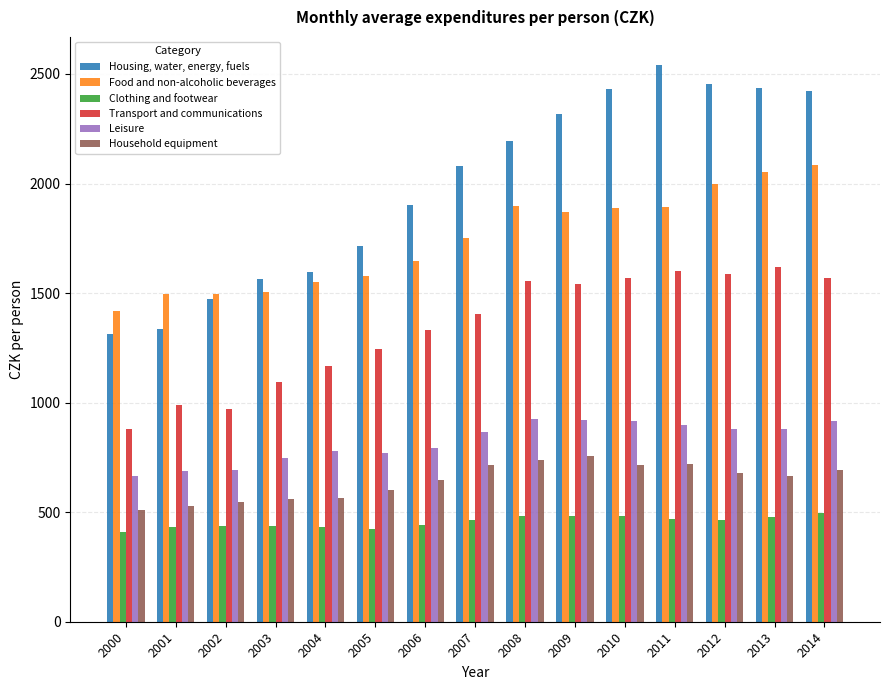

Rank the series at 2002 from highest to lowest value.

Food and non-alcoholic beverages, Housing, water, energy, fuels, Transport and communications, Leisure, Household equipment, Clothing and footwear